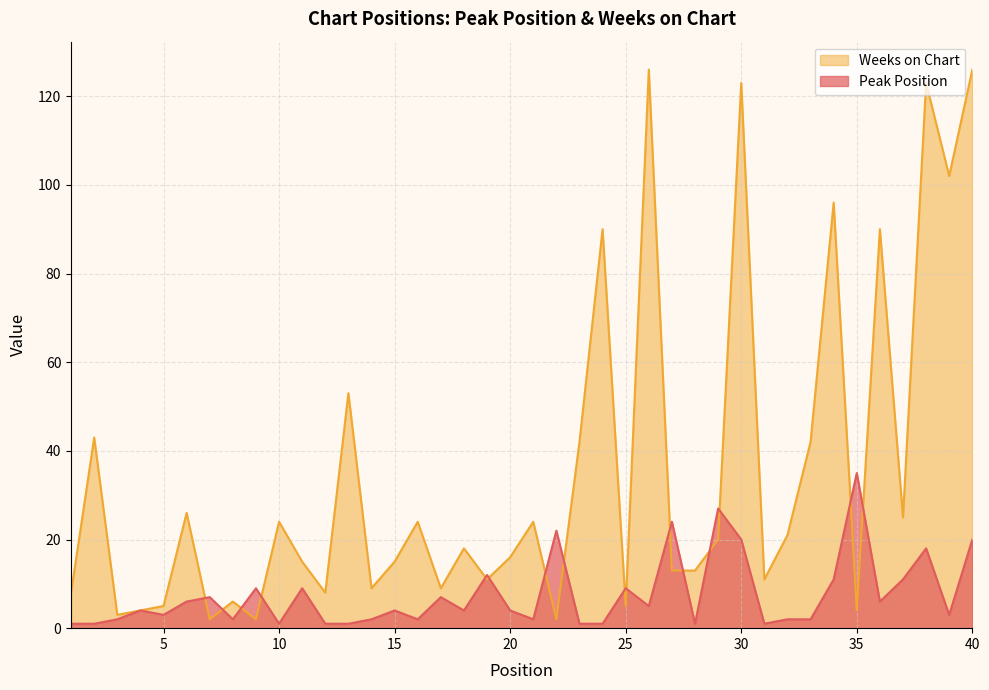

What is the value of the Weeks on Chart point at the 15th from the left?

15